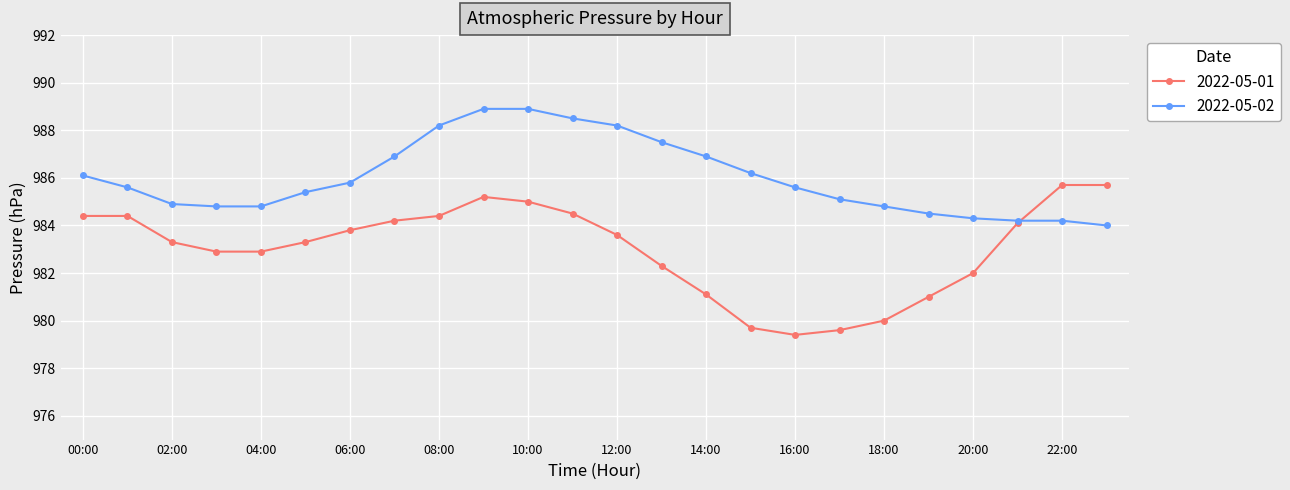

List the series in order of their overall mean, lowest first.

2022-05-01, 2022-05-02